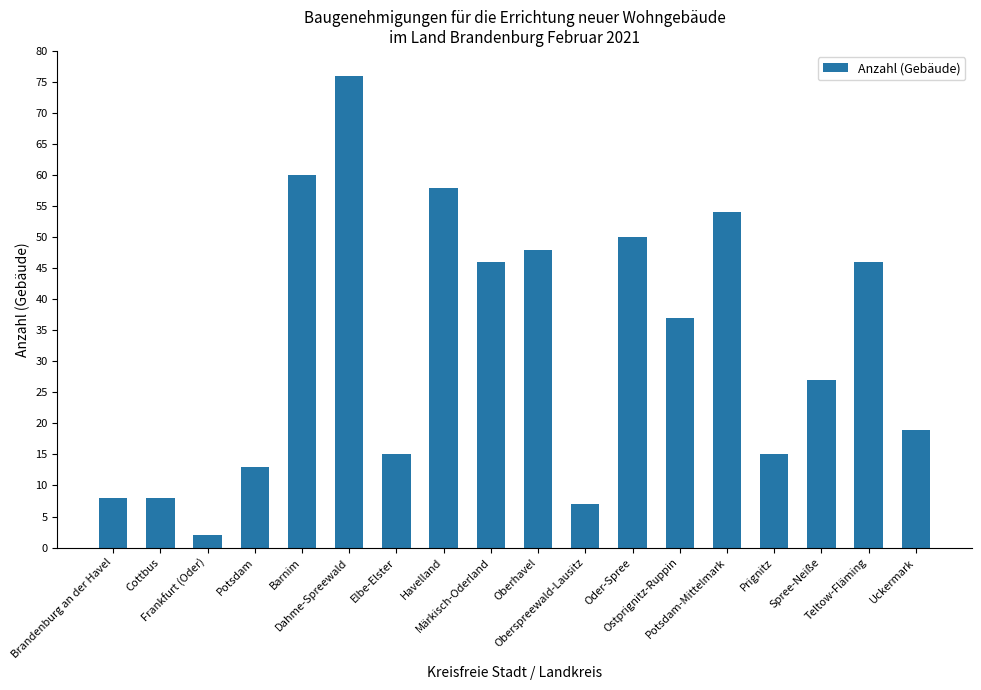

What is the value of the 16th bar from the left?

27